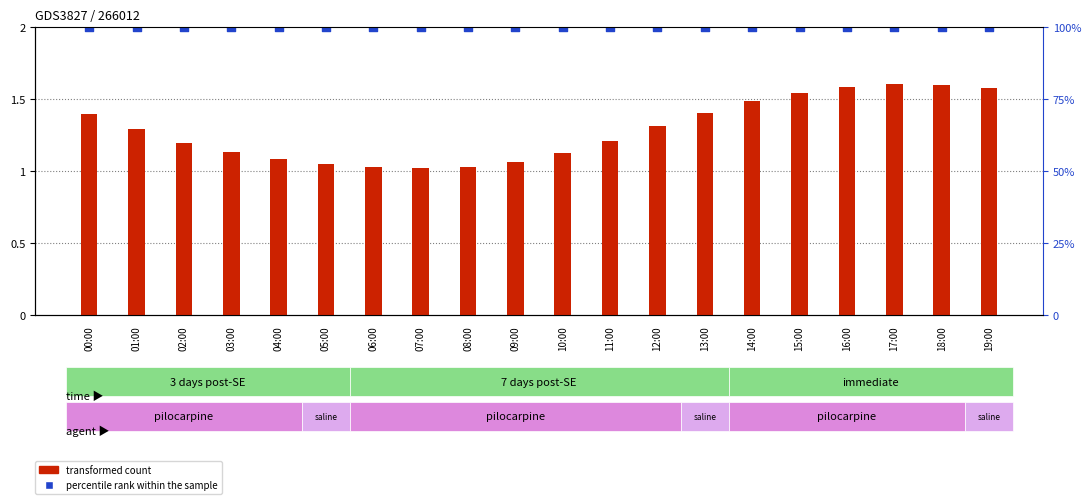

Is the value of transformed count at 01:00 greater than the value of percentile rank within the sample at 04:00?

No